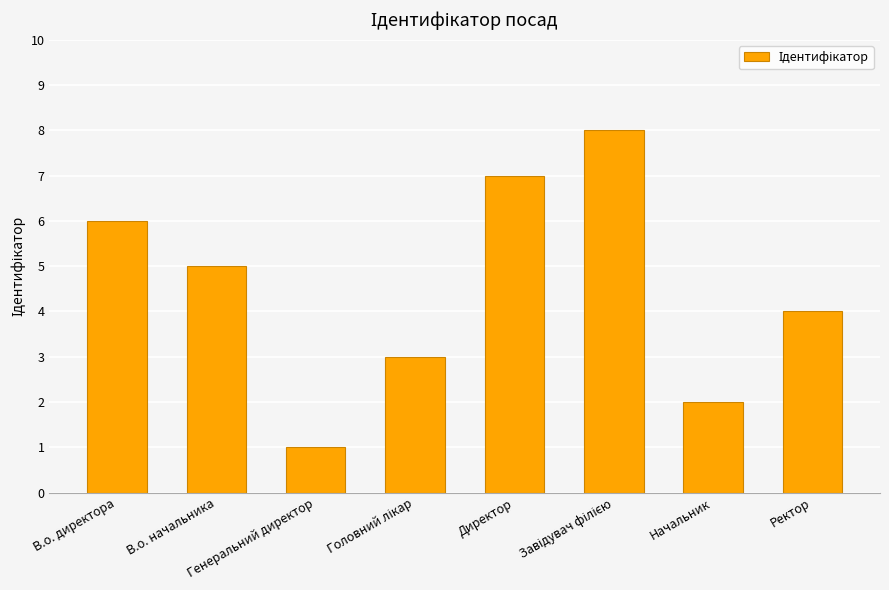

What is the difference between the values at Директор and В.о. начальника?

2